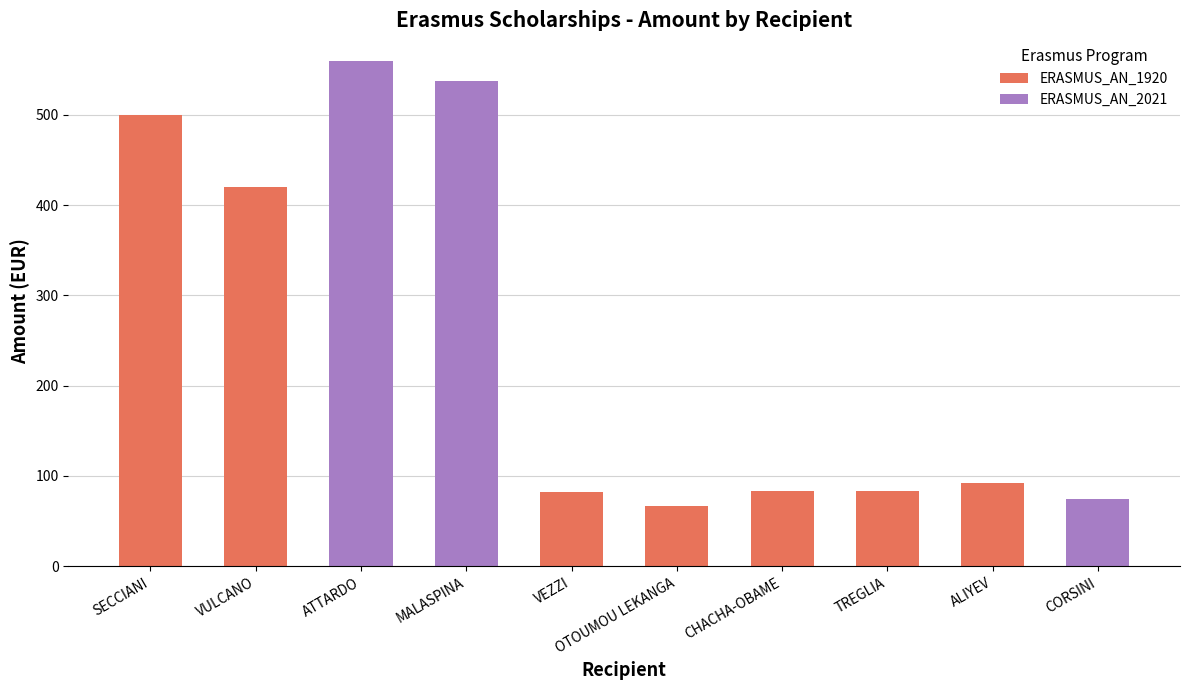

Does the chart contain stacked bars?

Yes